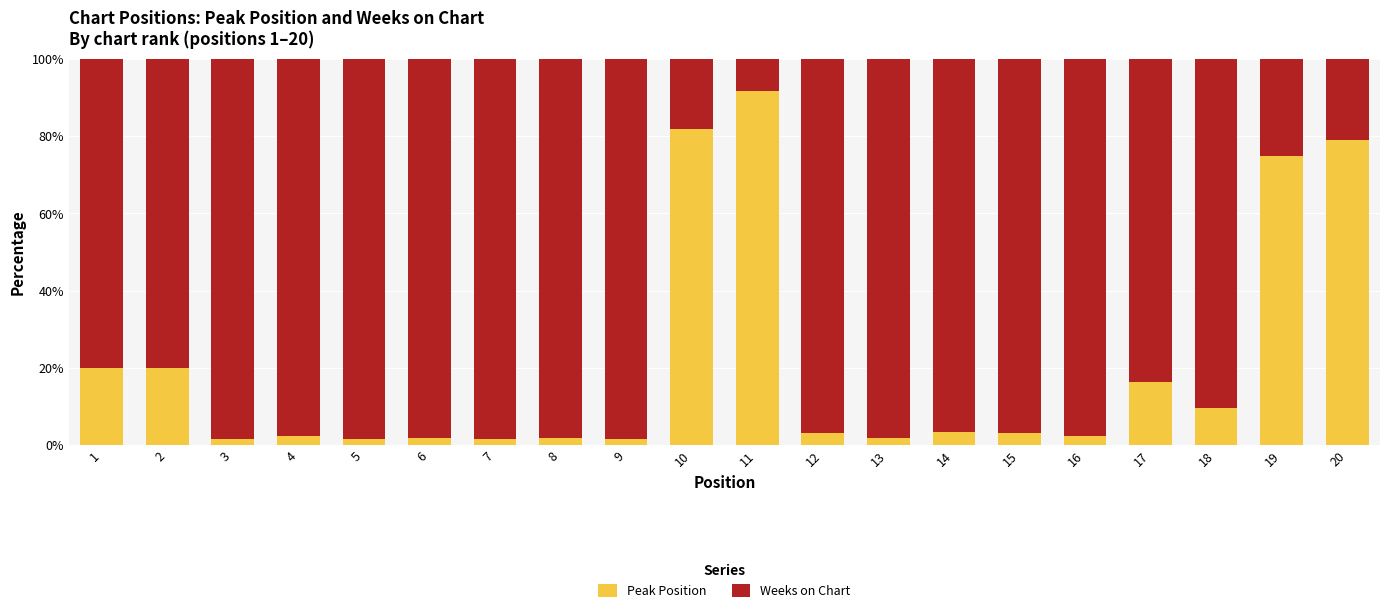

What is the highest value of the Peak Position series?

91.7